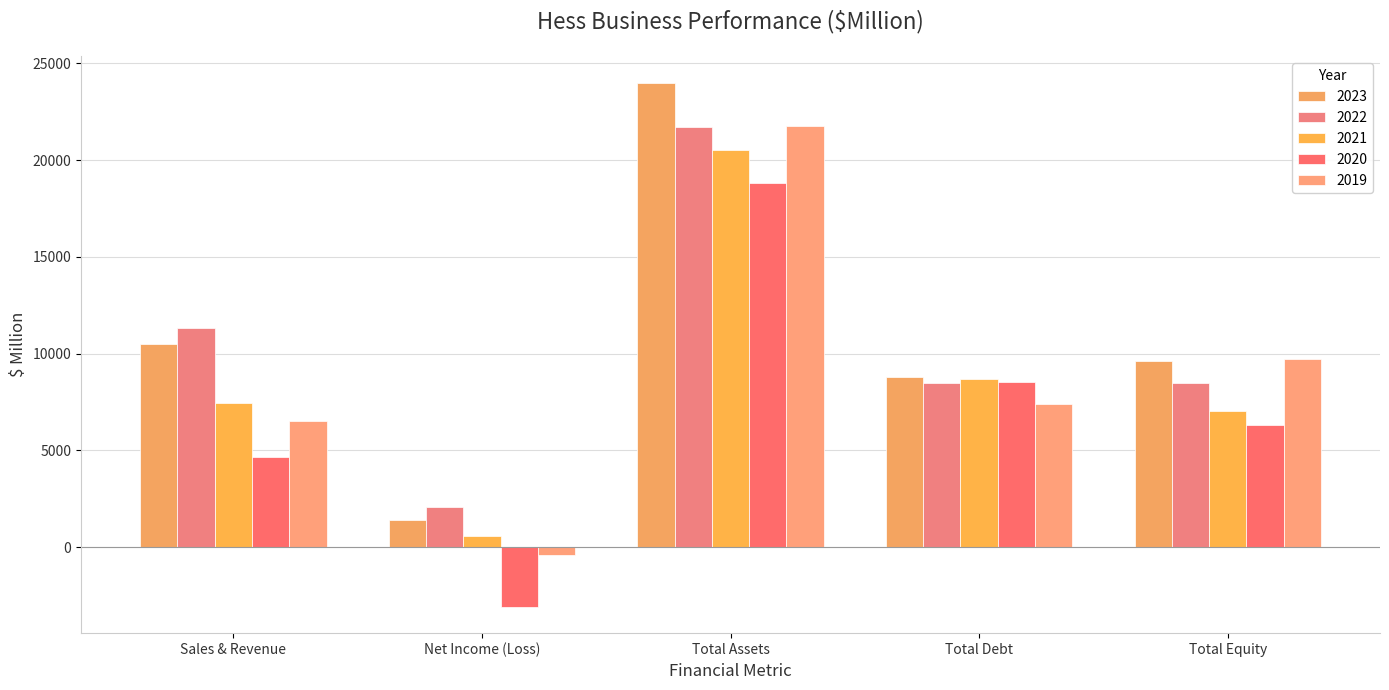

Reading left to right, list all the values displayed in this chart.

2023: Sales & Revenue=10511	Net Income (Loss)=1382	Total Assets=24007	Total Debt=8792	Total Equity=9602
2022: Sales & Revenue=11324	Net Income (Loss)=2096	Total Assets=21695	Total Debt=8481	Total Equity=8496
2021: Sales & Revenue=7473	Net Income (Loss)=559	Total Assets=20515	Total Debt=8677	Total Equity=7026
2020: Sales & Revenue=4667	Net Income (Loss)=-3093	Total Assets=18821	Total Debt=8534	Total Equity=6335
2019: Sales & Revenue=6495	Net Income (Loss)=-408	Total Assets=21782	Total Debt=7397	Total Equity=9706